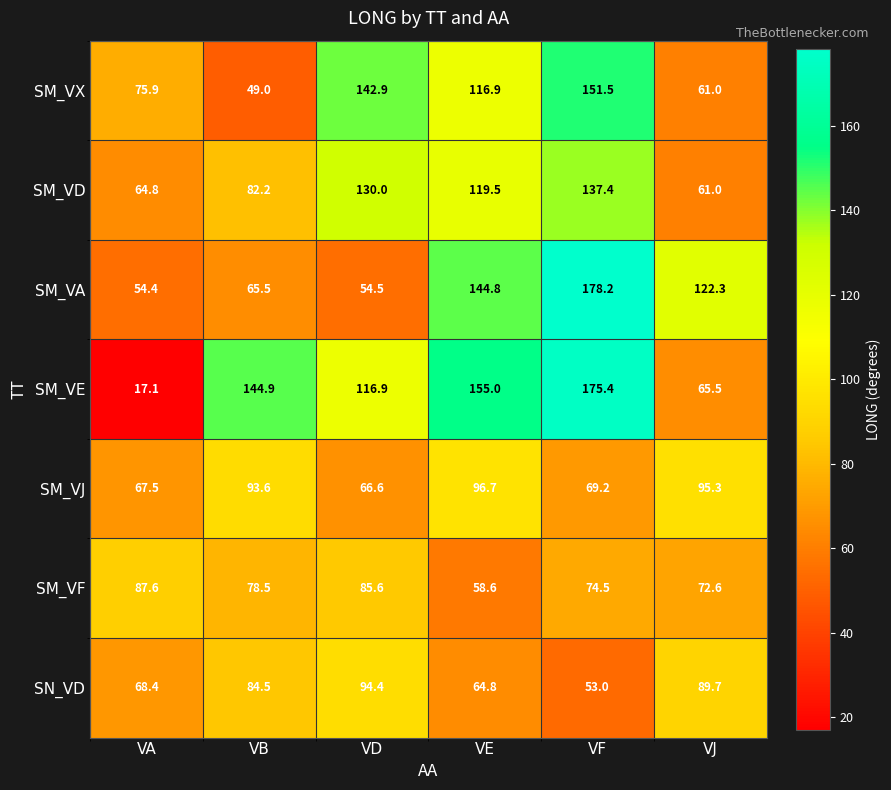

What is the difference between the maximum and minimum values in the SM_VX series?

102.5